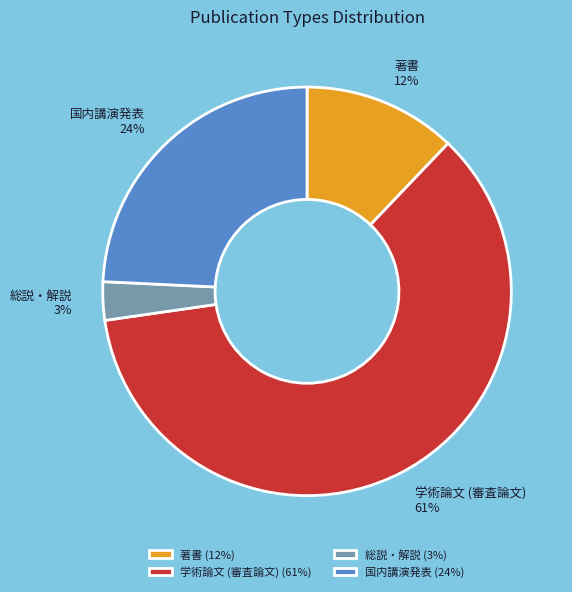

Which category has the smallest portion of the pie?

総説・解説